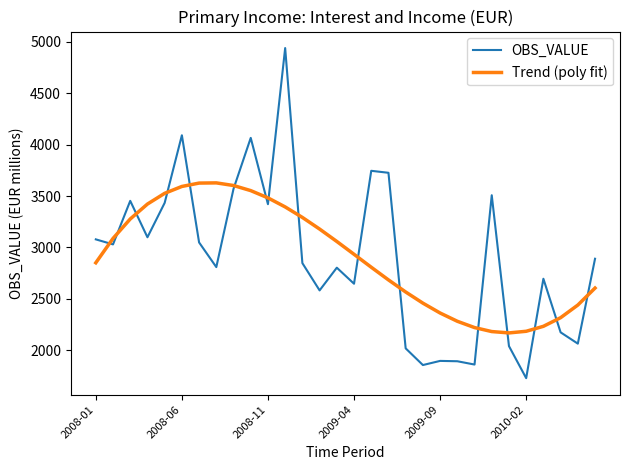

What is the minimum value for Trend (poly fit)?

2168.7